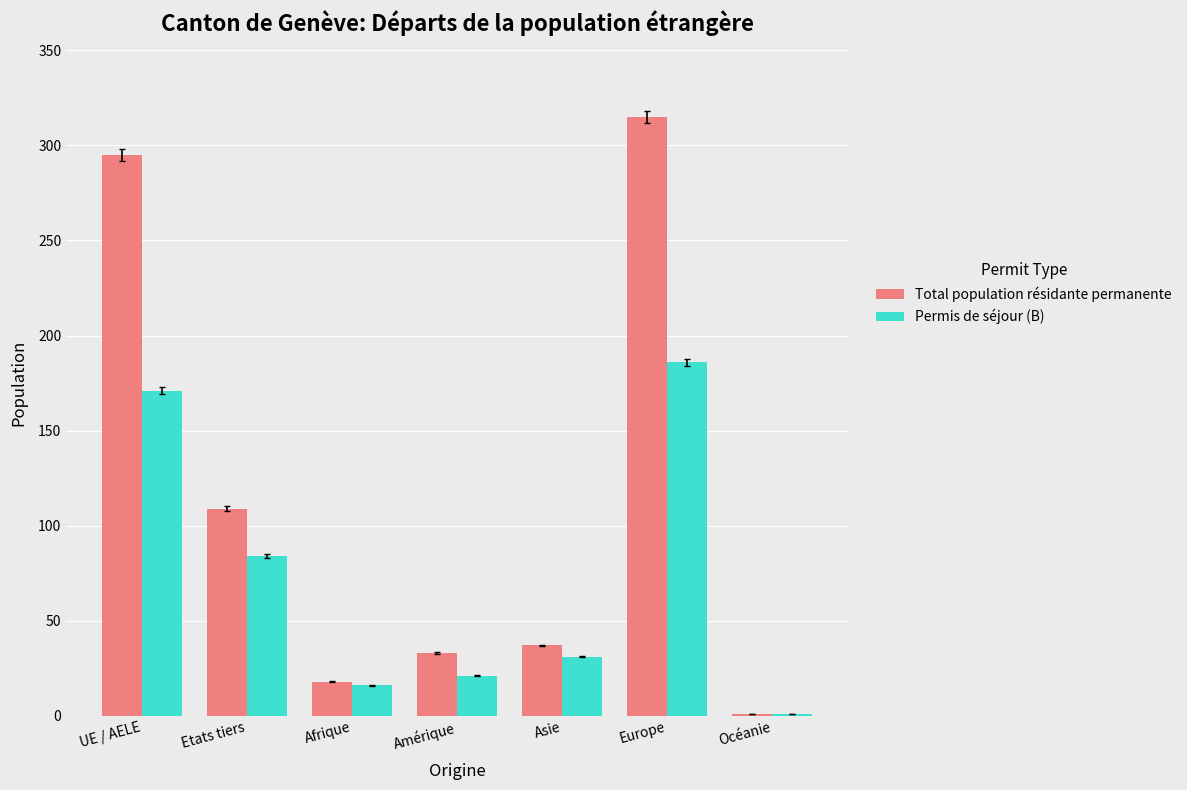

Between Afrique and Océanie, which series saw the biggest shift?

Total population résidante permanente